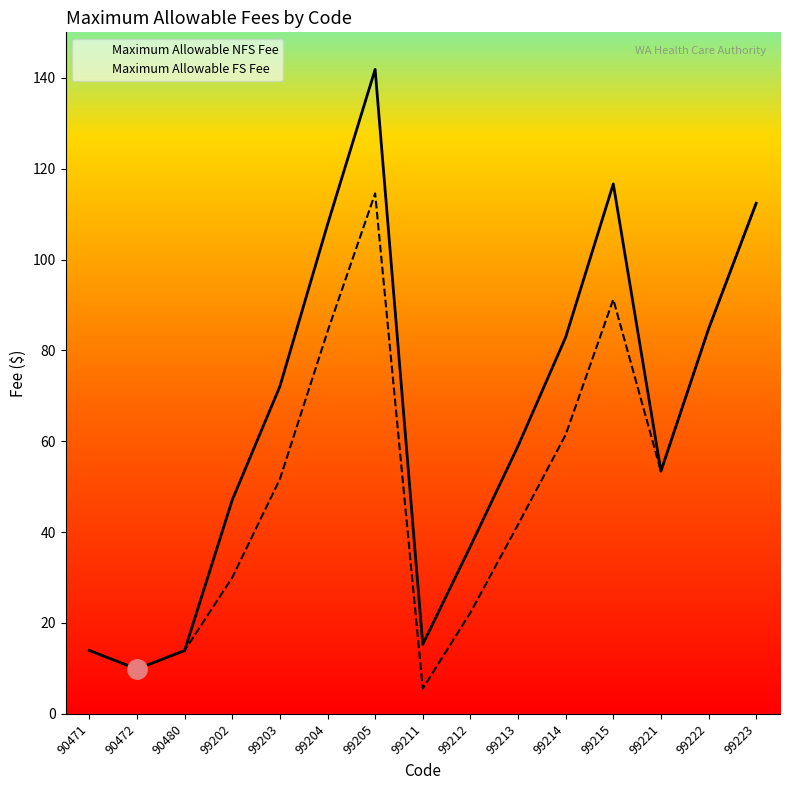

True or false: Maximum Allowable FS Fee and Maximum Allowable NFS Fee cross at least once.

False